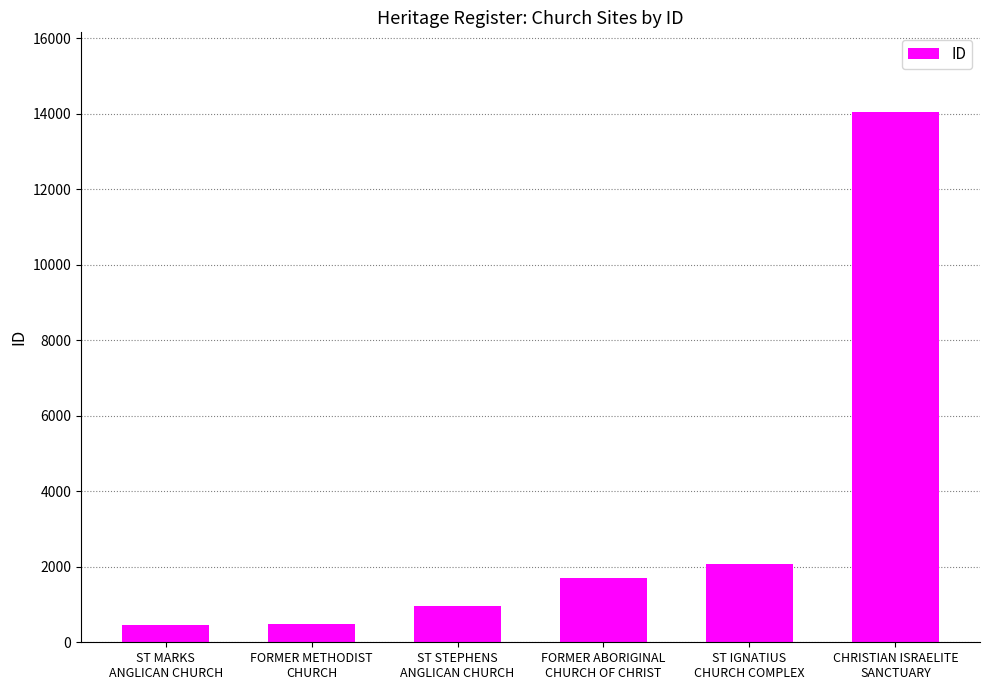

What is the difference between the second highest and second lowest values?

1606